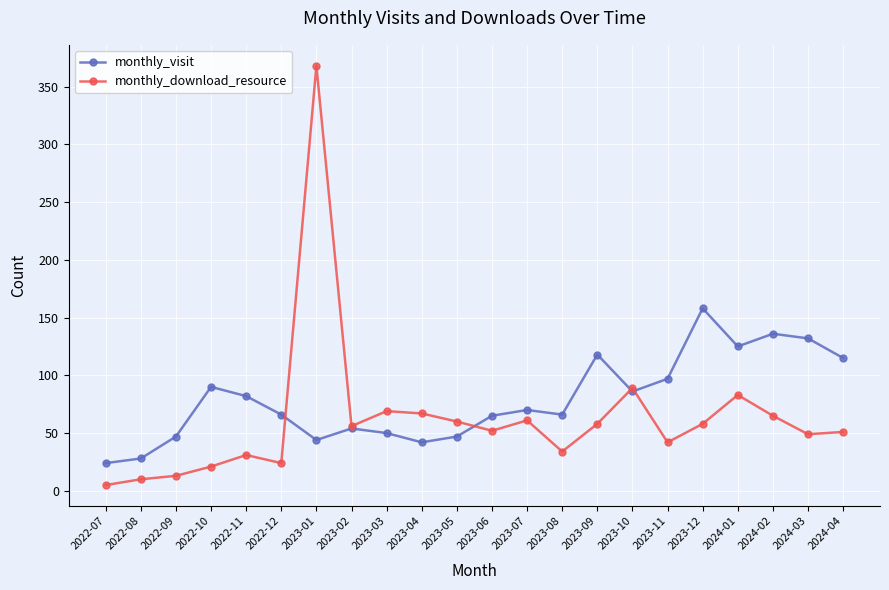

What is the sum of the monthly_visit values at 2023-10 and 2022-11?

168